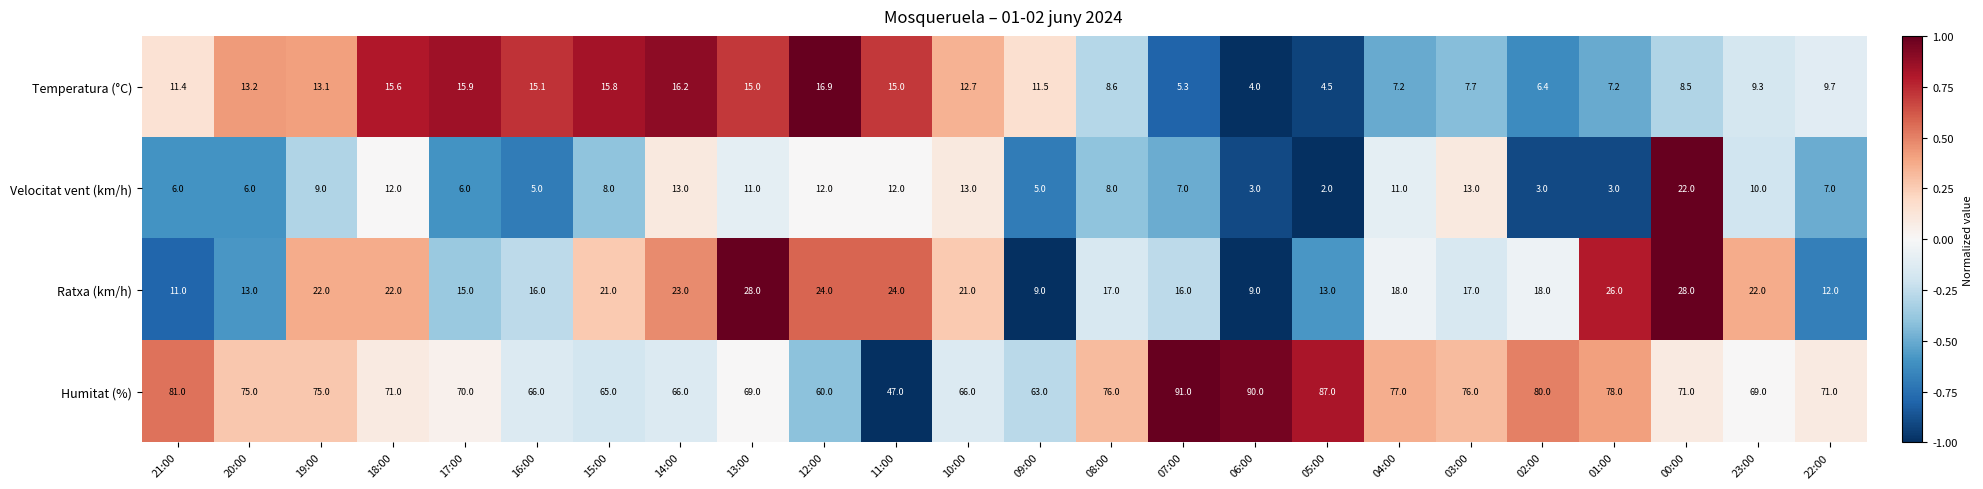

List the series in order of their peak value, highest first.

Humitat (%), Ratxa (km/h), Velocitat vent (km/h), Temperatura (°C)